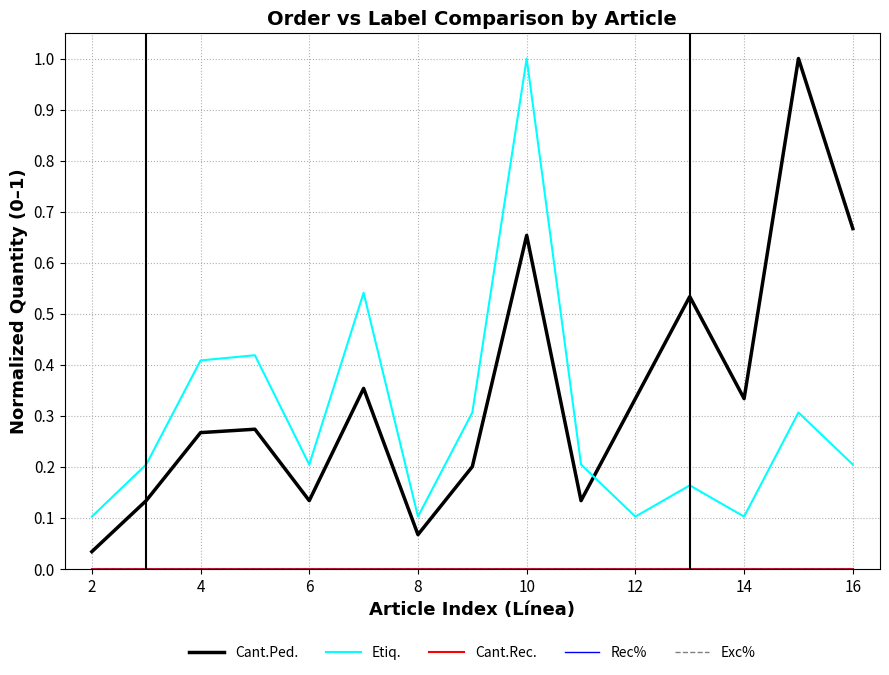

Does the chart display data point markers on the line(s)?

No